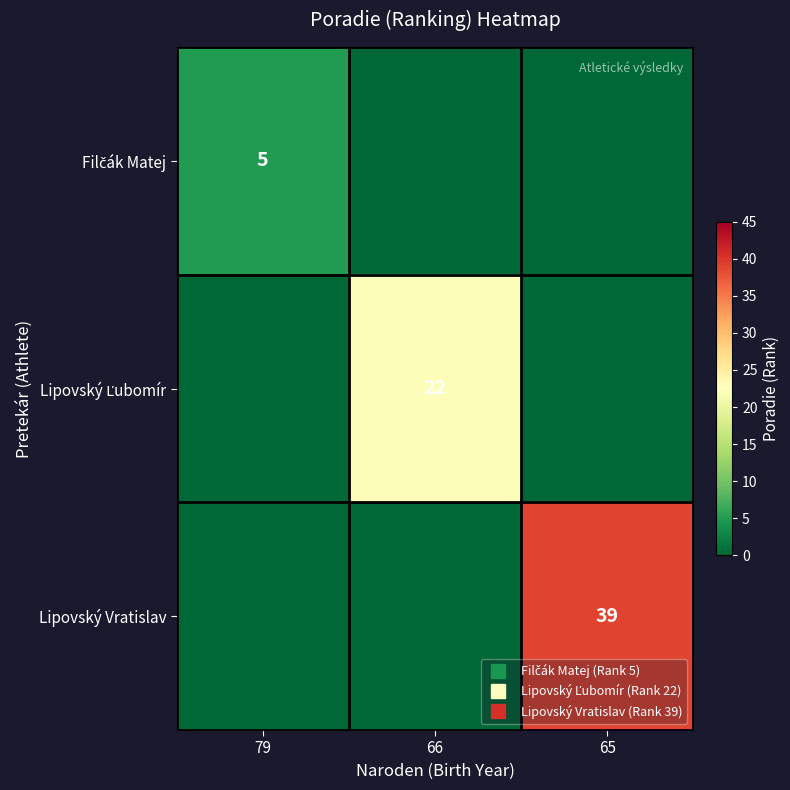

At how many categories does at least one series exceed 2?

3